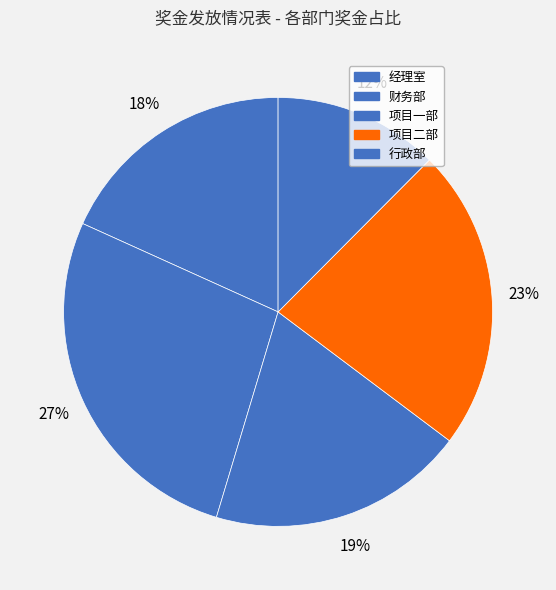

Rank the categories by value from highest to lowest.

财务部, 项目二部, 项目一部, 经理室, 行政部